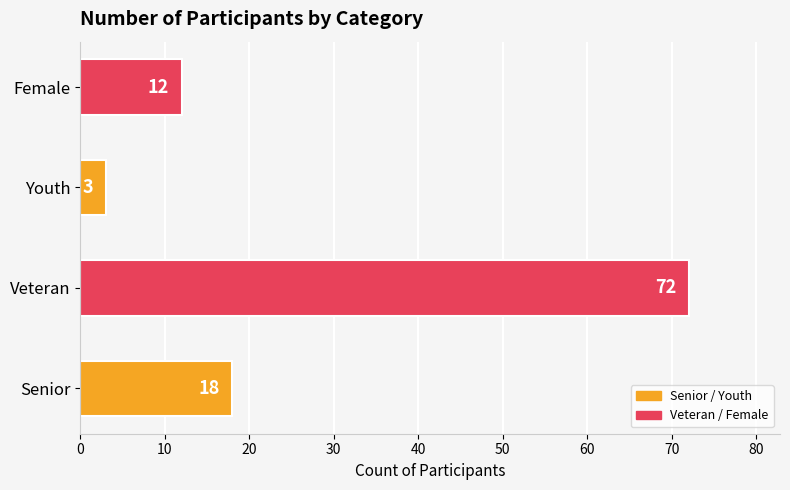

Reading top to bottom, transcribe all the data shown in this chart.

Female=12	Youth=3	Veteran=72	Senior=18